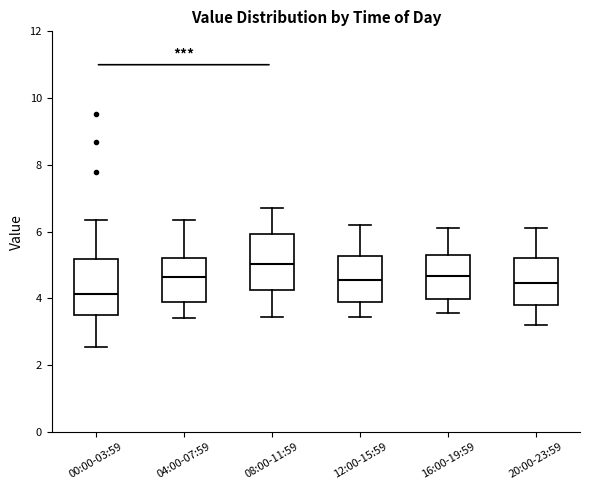

Reading left to right, transcribe this box plot: for each box, give where its median line is, the range the box spans, and where its two whiskers end, as read against the y-axis. The values are not printed on the chart, so give them approximately, as read against the axis.

00:00-03:59: median 4.2, box 3.4 to 5.2, whiskers 2.6 to 6.4
04:00-07:59: median 4.6, box 3.8 to 5.2, whiskers 3.4 to 6.4
08:00-11:59: median 5.0, box 4.2 to 6.0, whiskers 3.4 to 6.8
12:00-15:59: median 4.6, box 3.8 to 5.2, whiskers 3.4 to 6.2
16:00-19:59: median 4.6, box 4.0 to 5.4, whiskers 3.6 to 6.2
20:00-23:59: median 4.4, box 3.8 to 5.2, whiskers 3.2 to 6.2